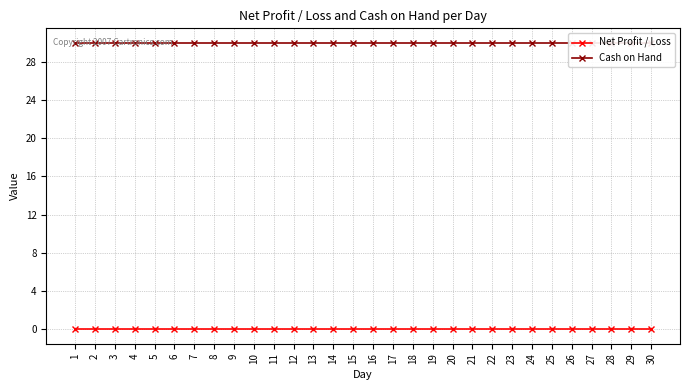

Reading right to left, what are all the values shown in this chart?

Net Profit / Loss: 30=0	29=0	28=0	27=0	26=0	25=0	24=0	23=0	22=0	21=0	20=0	19=0	18=0	17=0	16=0	15=0	14=0	13=0	12=0	11=0	10=0	9=0	8=0	7=0	6=0	5=0	4=0	3=0	2=0	1=0
Cash on Hand: 30=30	29=30	28=30	27=30	26=30	25=30	24=30	23=30	22=30	21=30	20=30	19=30	18=30	17=30	16=30	15=30	14=30	13=30	12=30	11=30	10=30	9=30	8=30	7=30	6=30	5=30	4=30	3=30	2=30	1=30